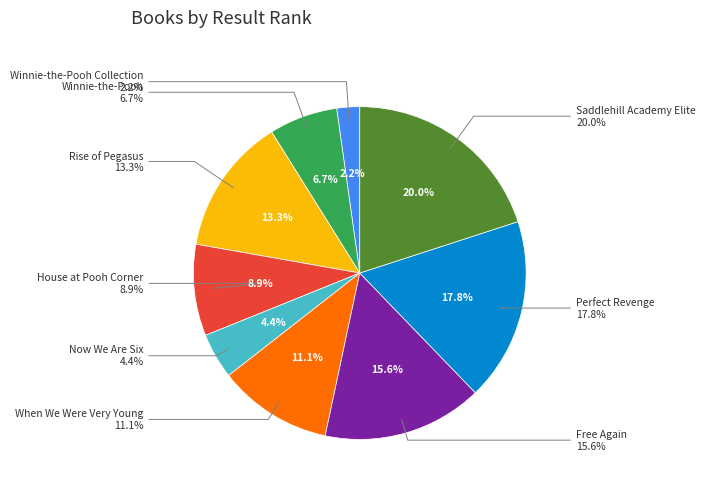

What is the largest slice in the pie chart?

Saddlehill Academy Elite